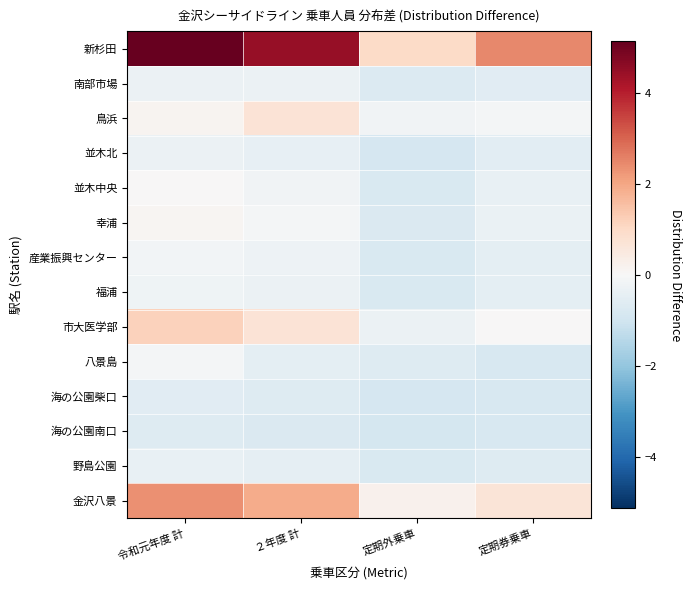

Reading left to right, extract all data points from this chart.

新杉田: 令和元年度 計=5.1	２年度 計=4.4	定期外乗車=1.0	定期券乗車=2.5
南部市場: 令和元年度 計=-0.3	２年度 計=-0.3	定期外乗車=-0.7	定期券乗車=-0.6
鳥浜: 令和元年度 計=0.1	２年度 計=0.7	定期外乗車=-0.2	定期券乗車=-0.1
並木北: 令和元年度 計=-0.3	２年度 計=-0.4	定期外乗車=-0.8	定期券乗車=-0.6
並木中央: 令和元年度 計=0.0	２年度 計=-0.2	定期外乗車=-0.8	定期券乗車=-0.4
幸浦: 令和元年度 計=0.1	２年度 計=-0.1	定期外乗車=-0.7	定期券乗車=-0.3
産業振興センター: 令和元年度 計=-0.1	２年度 計=-0.3	定期外乗車=-0.8	定期券乗車=-0.5
福浦: 令和元年度 計=-0.2	２年度 計=-0.3	定期外乗車=-0.8	定期券乗車=-0.5
市大医学部: 令和元年度 計=1.2	２年度 計=0.7	定期外乗車=-0.3	定期券乗車=0.0
八景島: 令和元年度 計=-0.1	２年度 計=-0.5	定期外乗車=-0.7	定期券乗車=-0.8
海の公園柴口: 令和元年度 計=-0.6	２年度 計=-0.7	定期外乗車=-0.9	定期券乗車=-0.8
海の公園南口: 令和元年度 計=-0.7	２年度 計=-0.7	定期外乗車=-0.9	定期券乗車=-0.8
野島公園: 令和元年度 計=-0.4	２年度 計=-0.5	定期外乗車=-0.8	定期券乗車=-0.7
金沢八景: 令和元年度 計=2.4	２年度 計=1.9	定期外乗車=0.2	定期券乗車=0.7